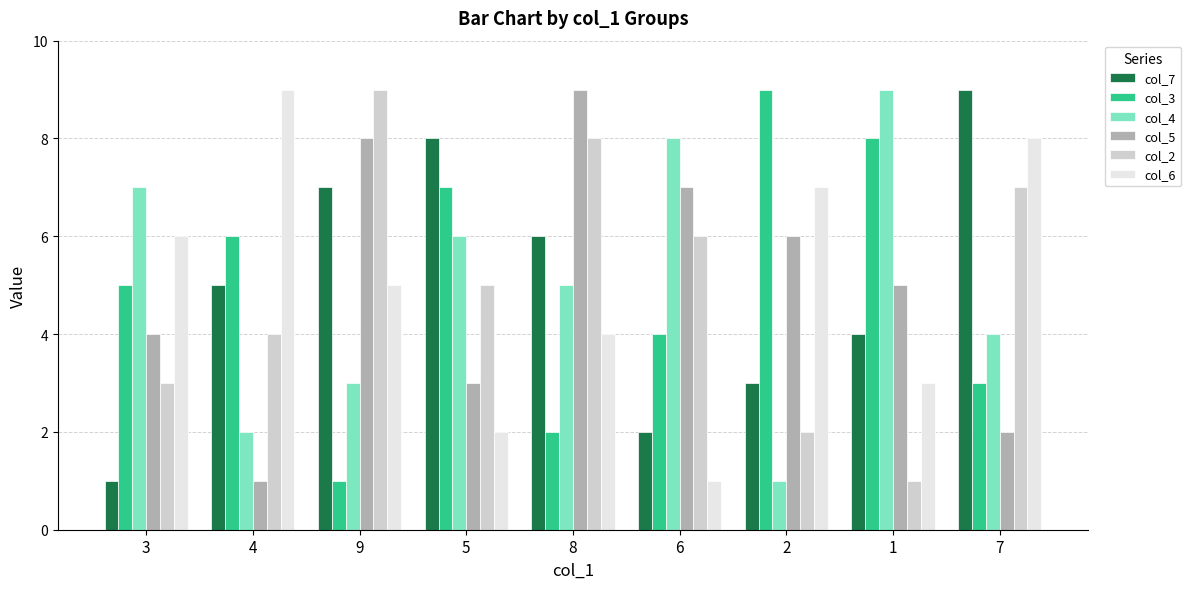

List the labels in order of col_6 value, largest first.

4, 7, 2, 3, 9, 8, 1, 5, 6